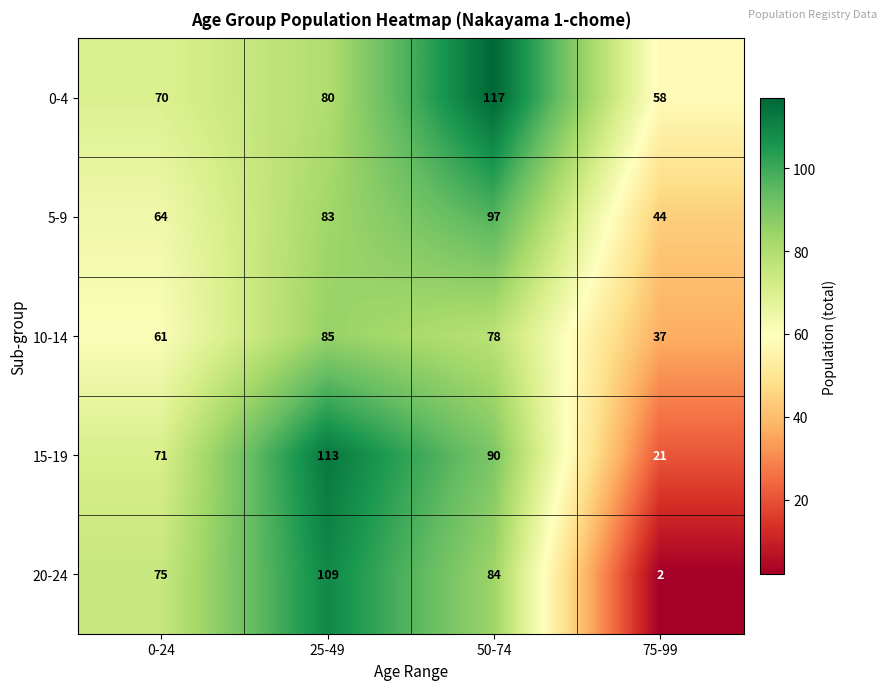

What is the difference between the highest and lowest values at 25-49?

33